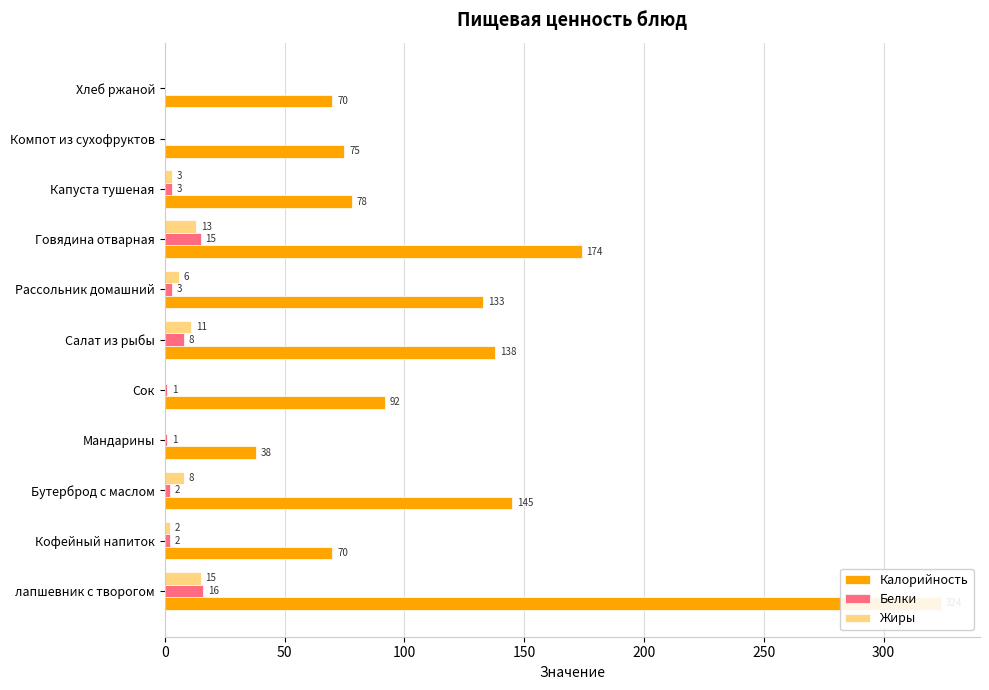

List the series in order of their peak value, lowest first.

Жиры, Белки, Калорийность